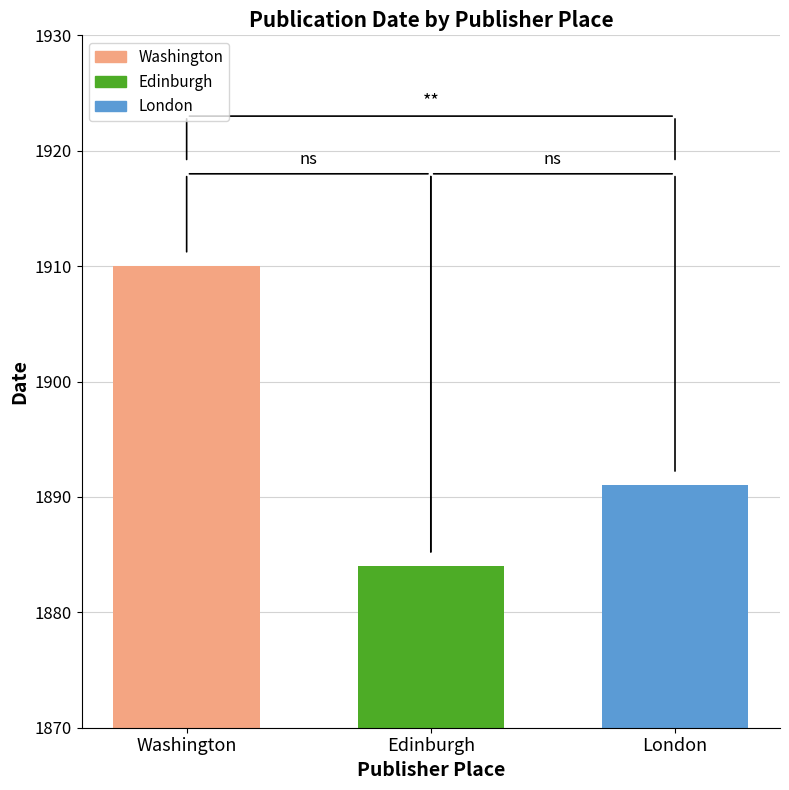

Is it true that the value at Edinburgh is 1197?

False